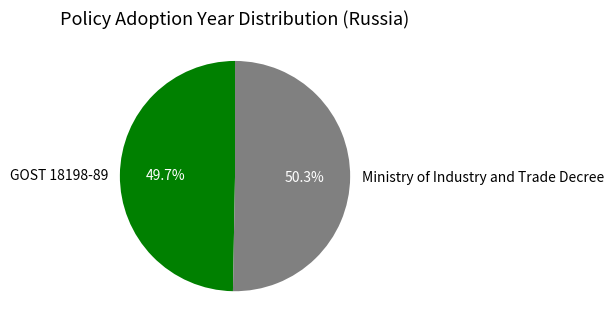

To the nearest percent, what is the difference between the largest and smallest slice percentages?

1%